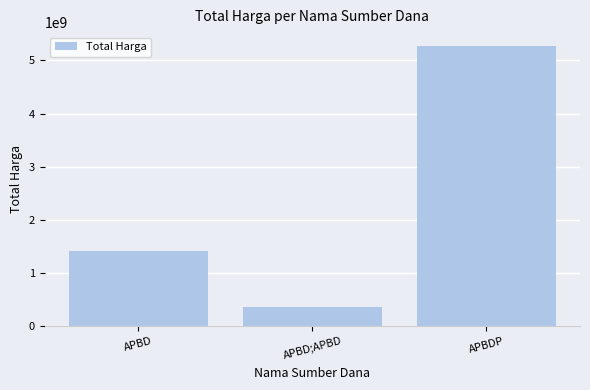

Reading left to right, list all the values displayed in this chart.

APBD=1414702245	APBD;APBD=373404000	APBDP=5266388740